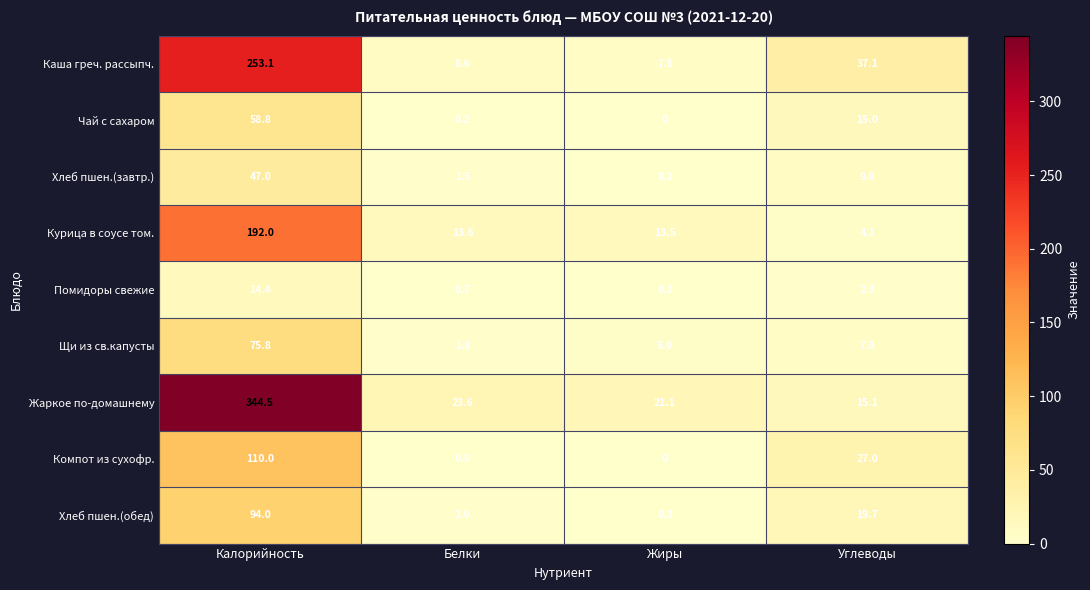

What is the difference between the maximum and minimum values in the Курица в соусе том. series?

187.9